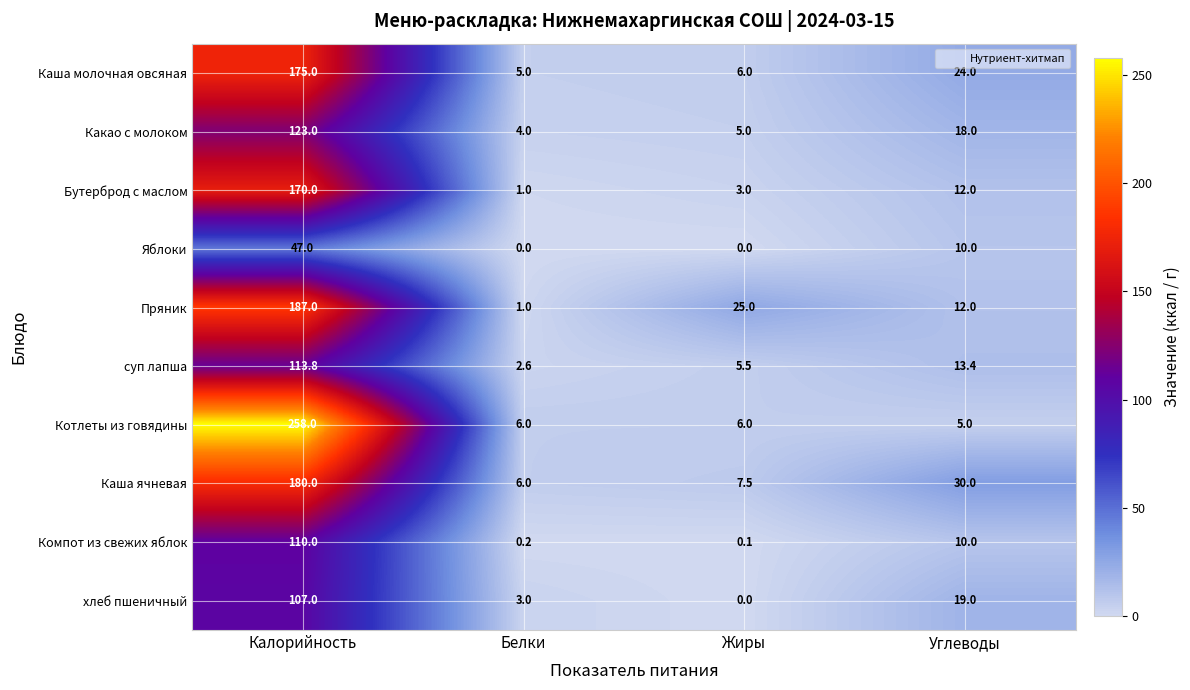

What is the difference between the highest and lowest values at Углеводы?

25.0